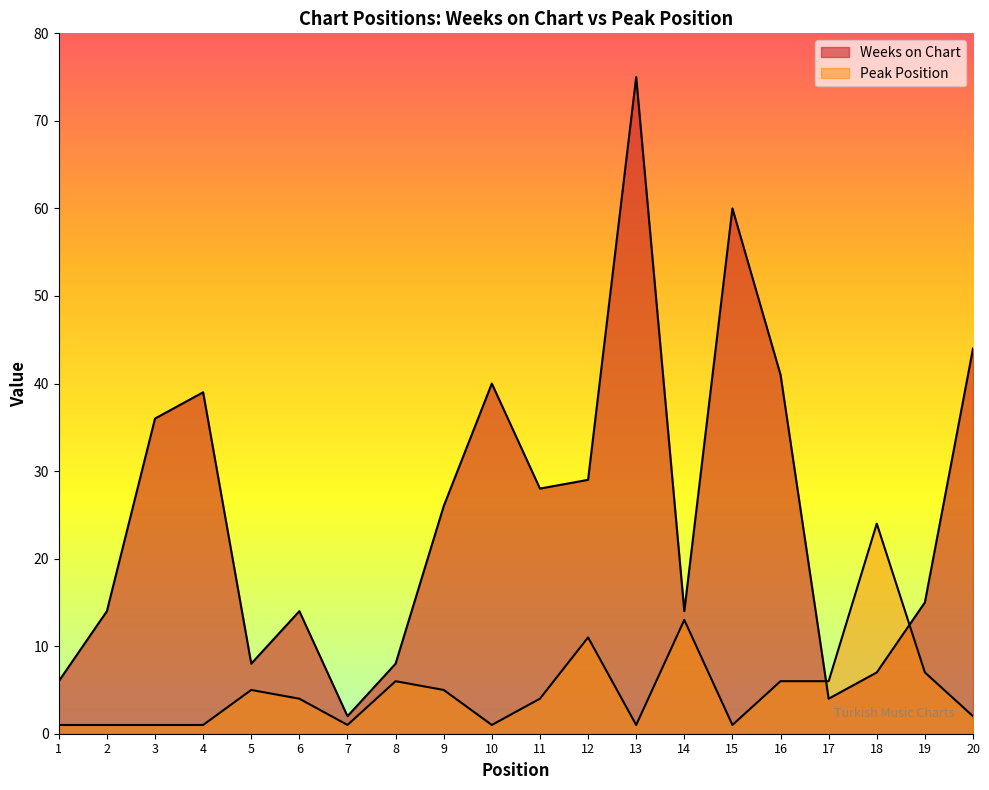

Reading right to left, transcribe all the data shown in this chart.

Weeks on Chart: 20=44	19=15	18=7	17=4	16=41	15=60	14=14	13=75	12=29	11=28	10=40	9=26	8=8	7=2	6=14	5=8	4=39	3=36	2=14	1=6
Peak Position: 20=2	19=7	18=24	17=6	16=6	15=1	14=13	13=1	12=11	11=4	10=1	9=5	8=6	7=1	6=4	5=5	4=1	3=1	2=1	1=1